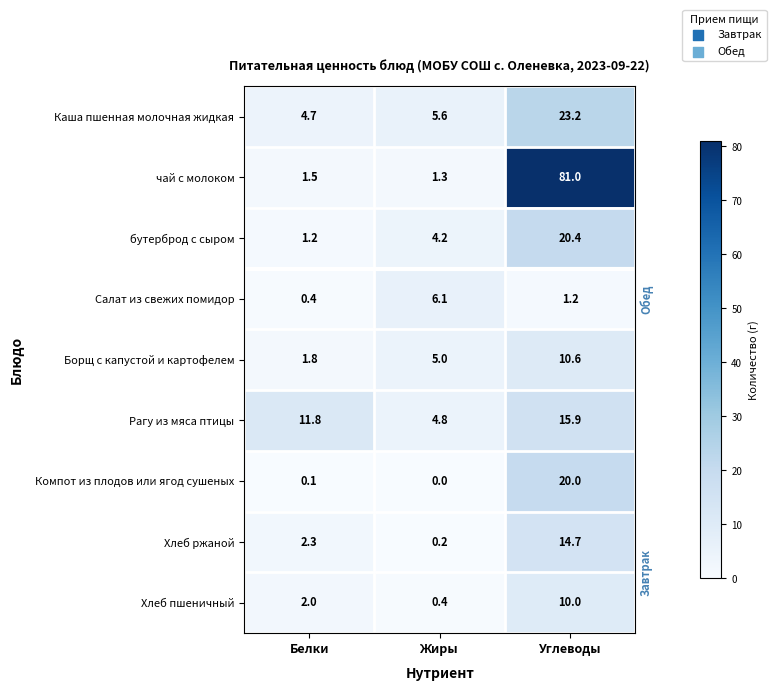

Which series has the largest total across all categories?

чай с молоком